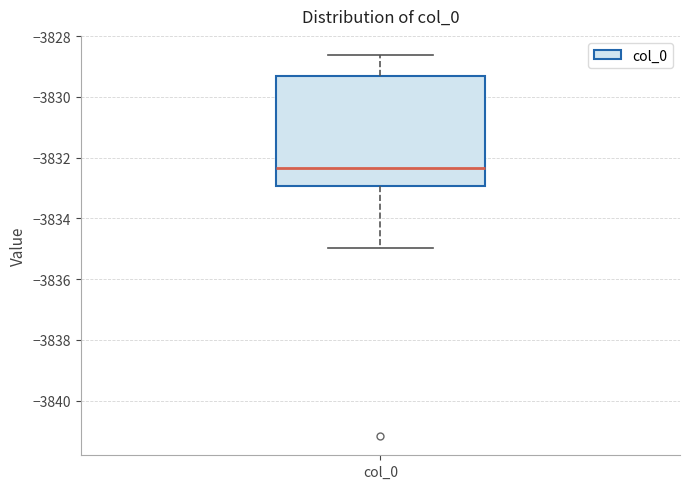

Where does the median line of the box for col_0 sit on the y-axis? The values are not printed on the chart, so give them approximately, as read against the axis.

-3832.4